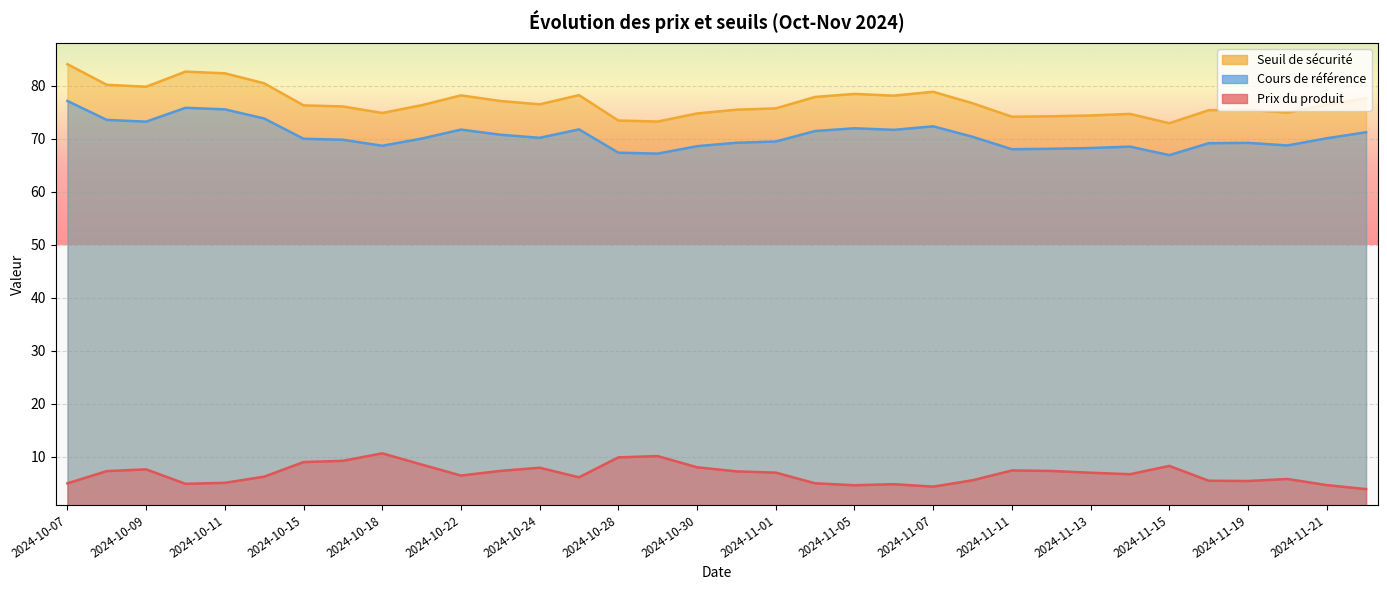

At which category is the sum across all series the highest?

2024-10-07